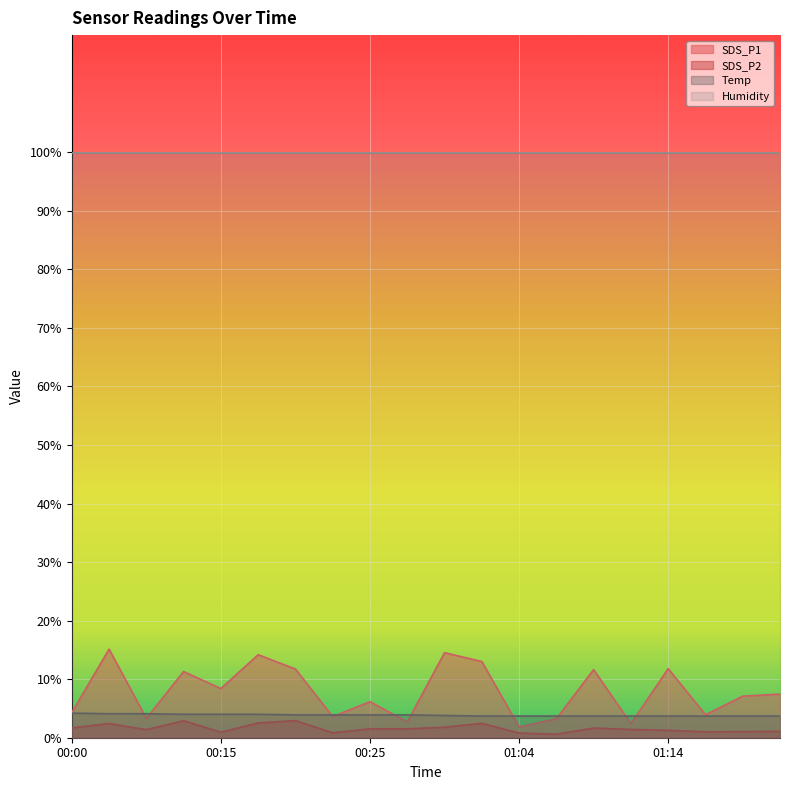

What is the sum of the SDS_P2 values at 01:12 and 00:33?

2.9